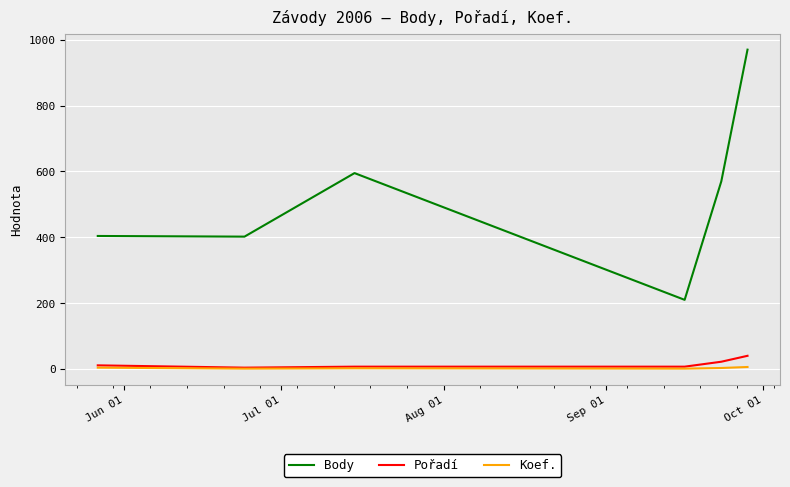

How many series are shown in this chart?

3